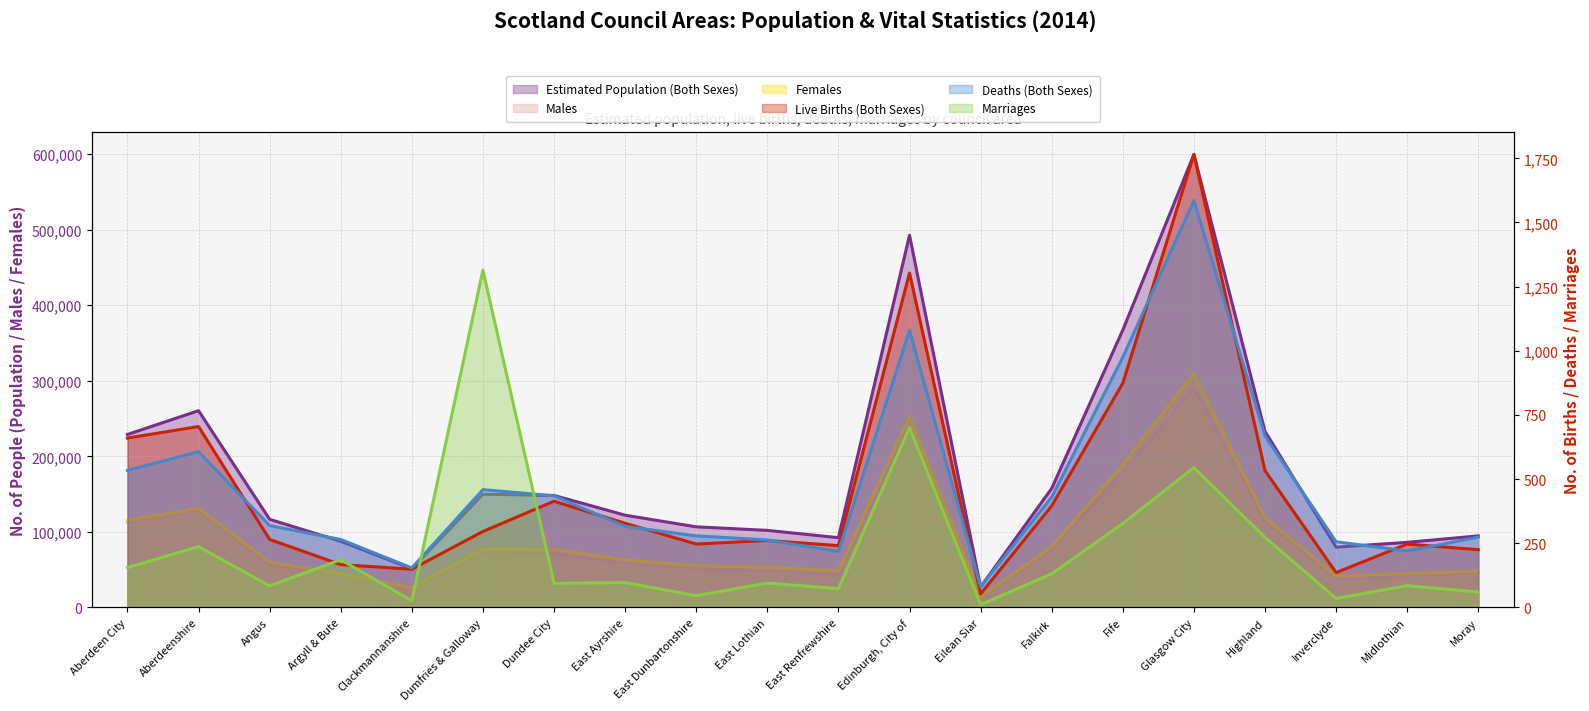

Which has a higher value, East Ayrshire or Angus?

East Ayrshire